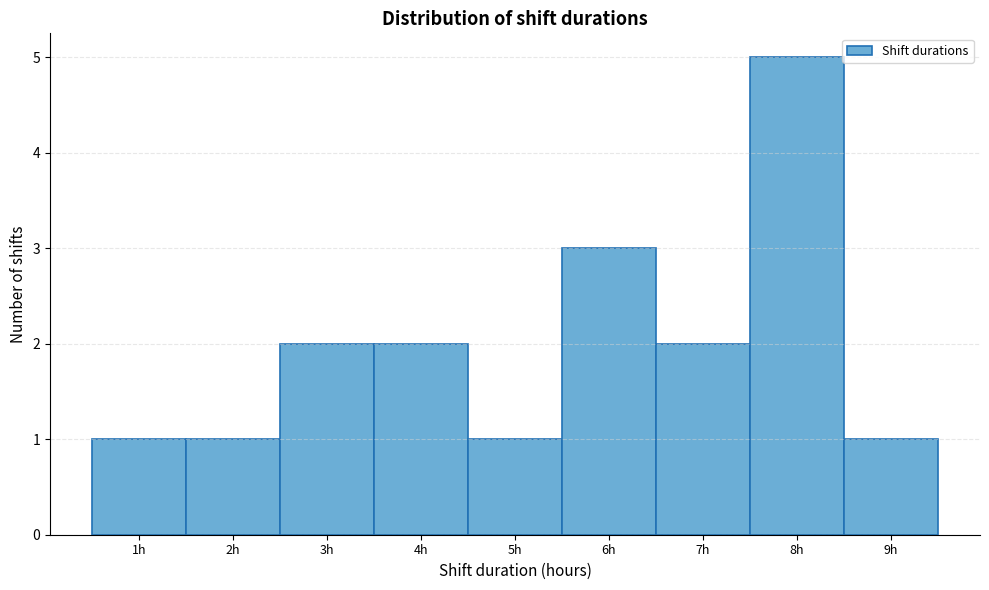

Reading left to right, transcribe this chart: for each bar, give the range it covers on the x-axis and its height. The values are not printed on the chart, so give them approximately, as read against the axis.

0.5 to 1.5: 1
1.5 to 2.5: 1
2.5 to 3.5: 2
3.5 to 4.5: 2
4.5 to 5.5: 1
5.5 to 6.5: 3
6.5 to 7.5: 2
7.5 to 8.5: 5
8.5 to 9.5: 1